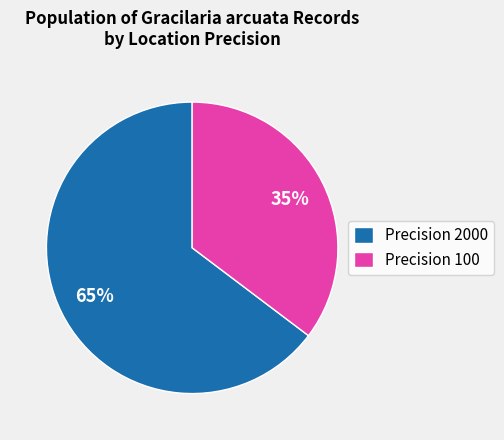

How many slices are in this pie chart?

2